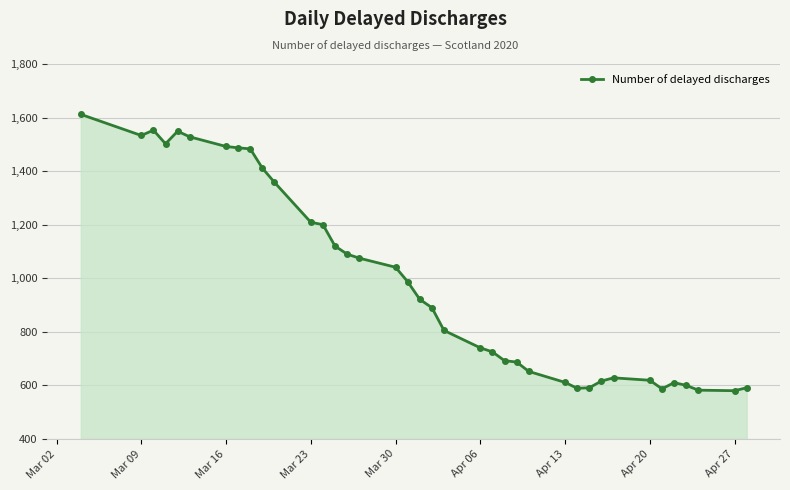

What is the minimum value shown in the chart?

580